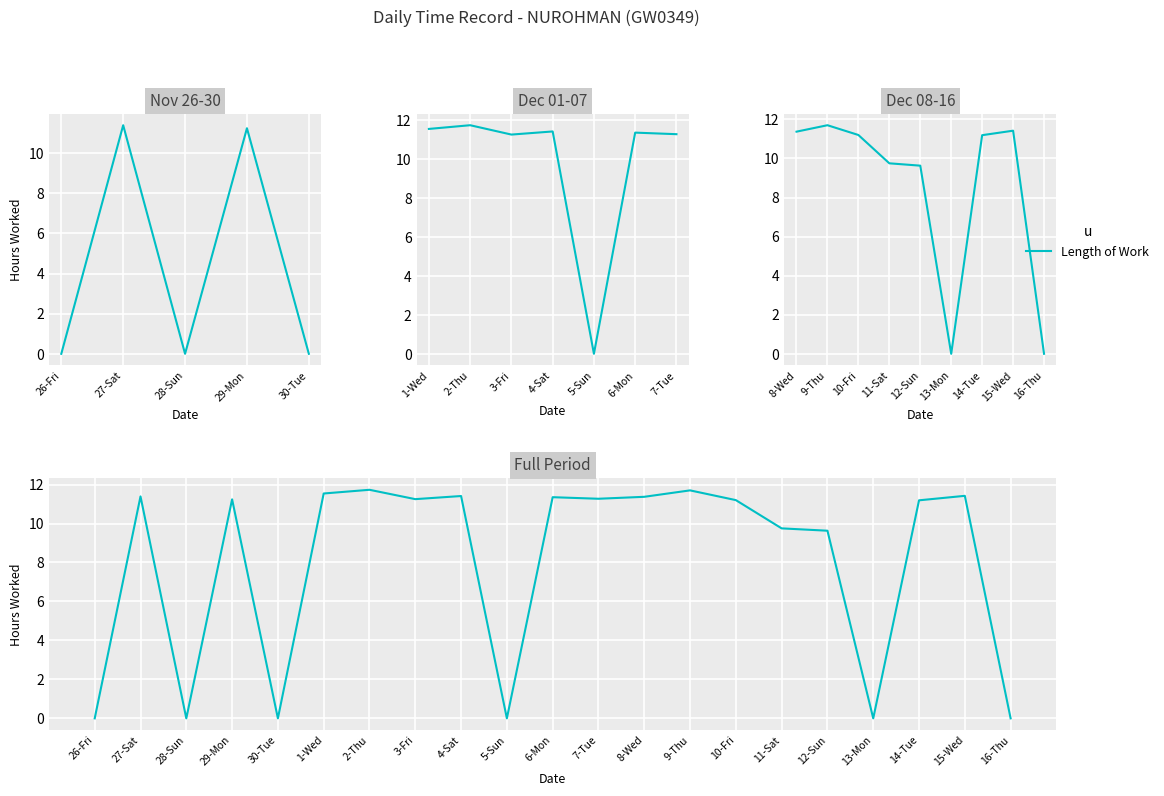

Is this an area chart (filled region under the line)?

No